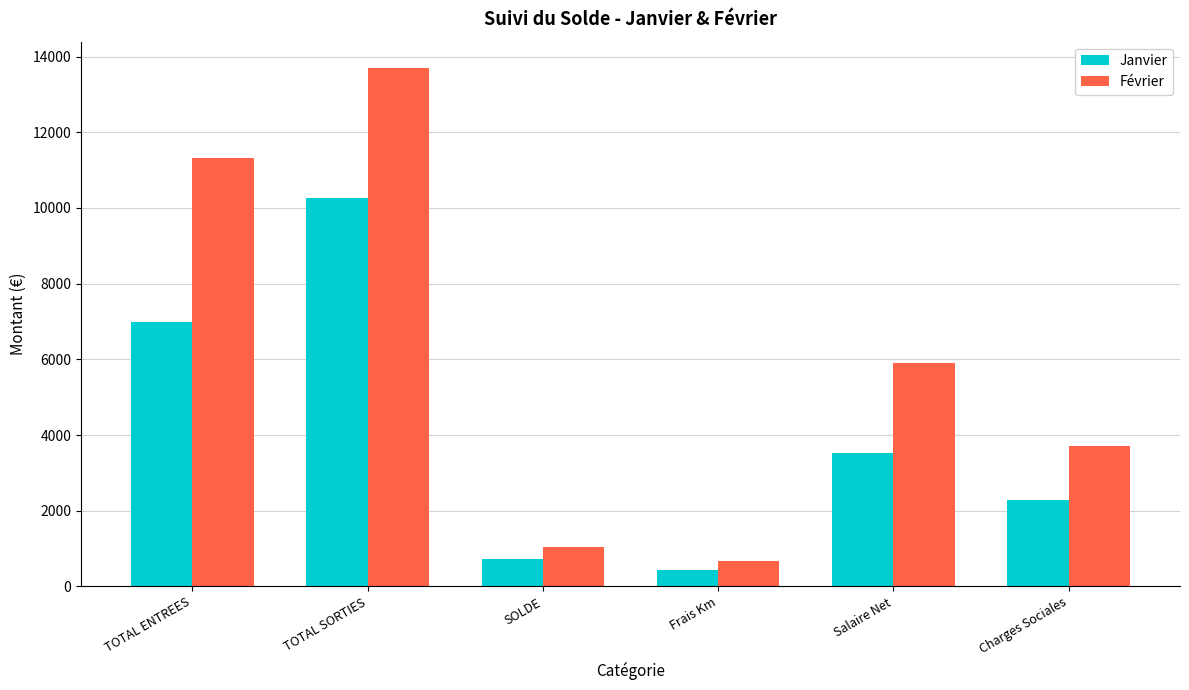

What is the value of the Janvier bar at the 4th from the left?

447.0